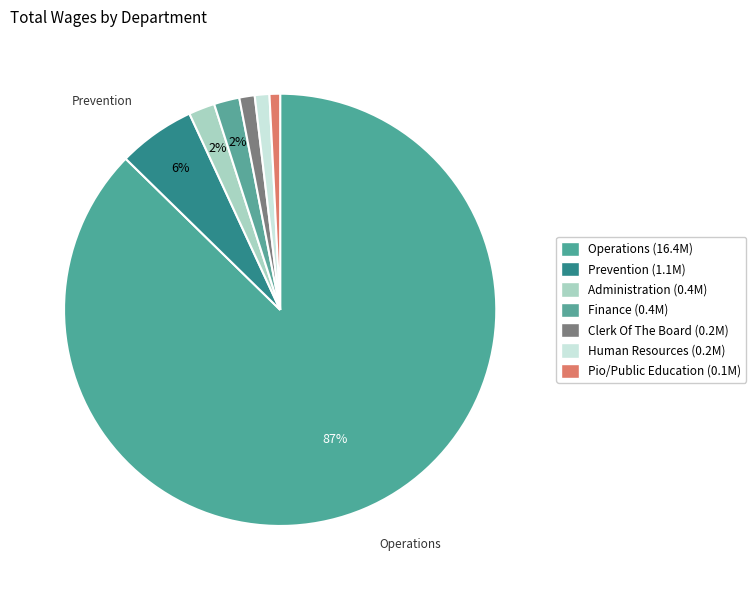

How many slices are in this pie chart?

7